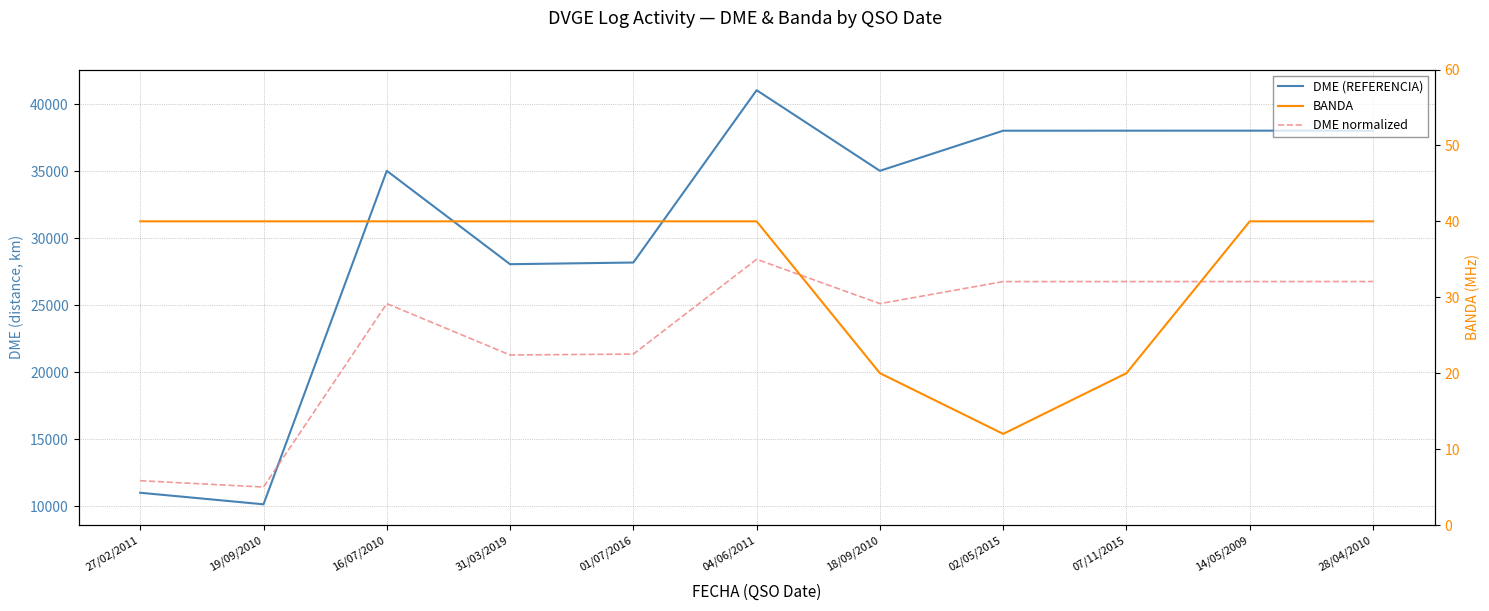

At which label does BANDA reach its minimum?

02/05/2015